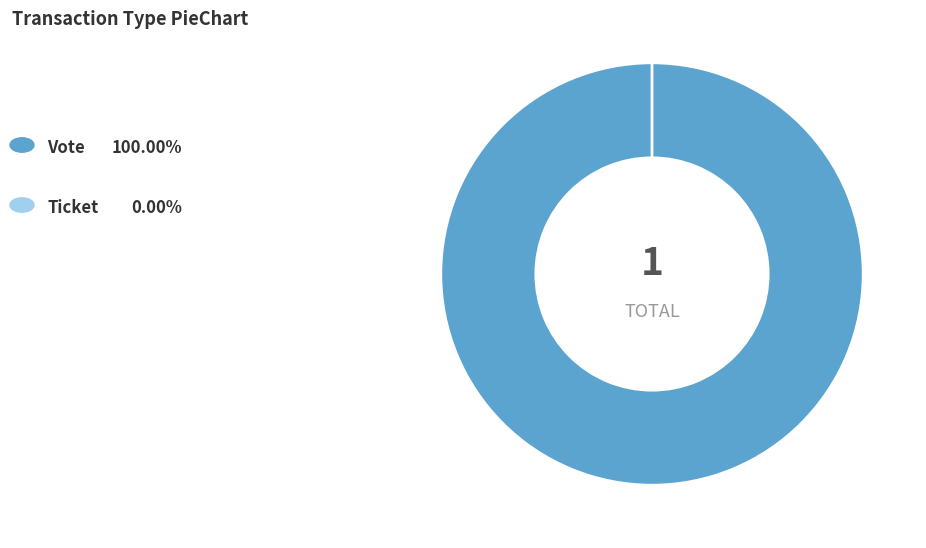

To the nearest percent, what is the average slice percentage?

50%